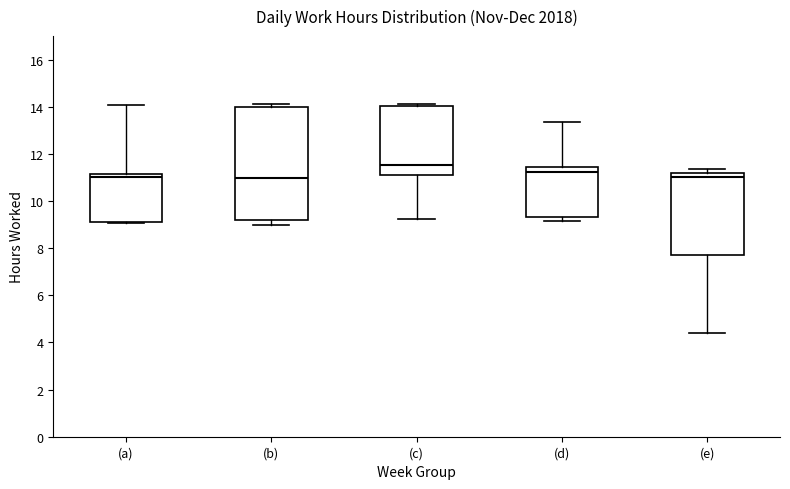

Reading left to right, read every box against the y-axis: the position of its median line, the range the box covers, and the ends of its whiskers. The values are not printed on the chart, so give them approximately, as read against the axis.

(a): median 11.0, box 9.2 to 11.2, whiskers 9.0 to 14.0
(b): median 11.0, box 9.2 to 14.0, whiskers 9.0 to 14.2
(c): median 11.6, box 11.2 to 14.0, whiskers 9.2 to 14.2
(d): median 11.2, box 9.4 to 11.4, whiskers 9.2 to 13.4
(e): median 11.0, box 7.8 to 11.2, whiskers 4.4 to 11.4